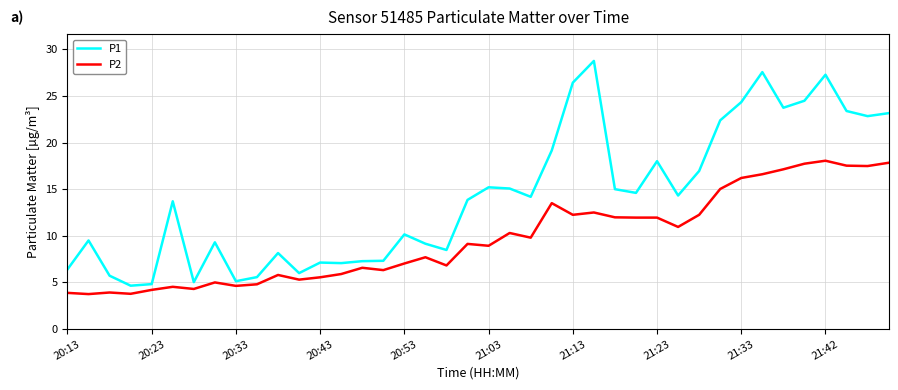

What is the difference between the maximum and minimum values in the P1 series?

24.1